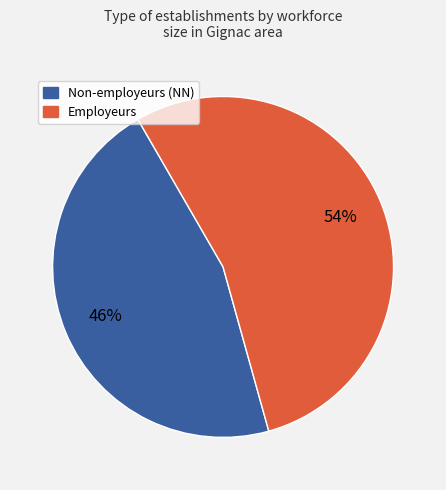

Is there a majority slice in this chart?

Yes